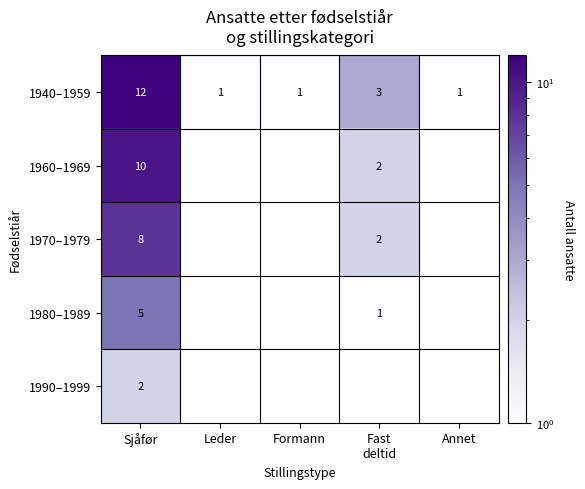

True or false: 1940–1959 has a value of 2 at Formann.

False